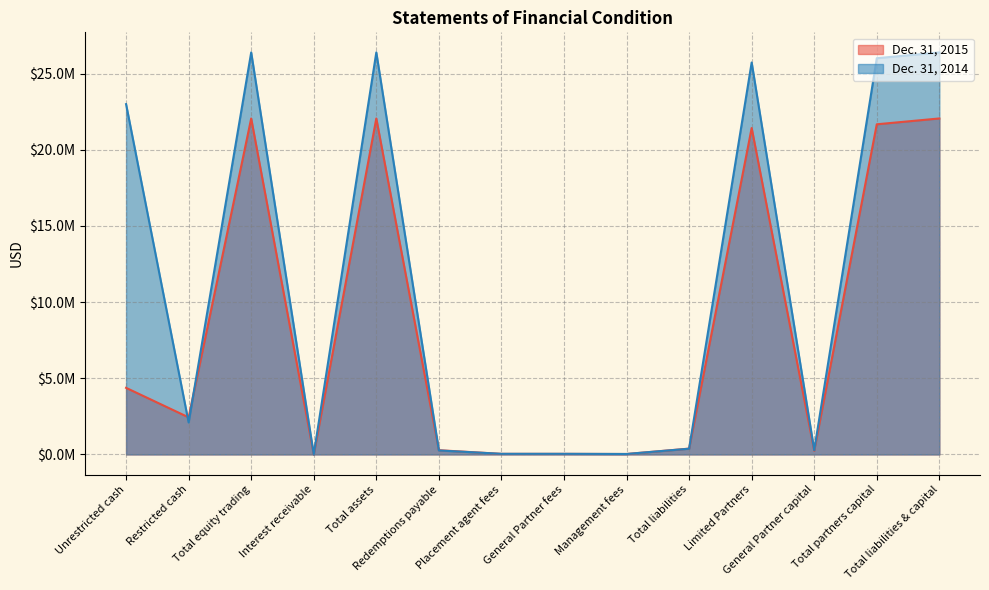

Reading right to left, list all the values displayed in this chart.

Dec. 31, 2015: Total liabilities & capital=22058336	Total partners capital=21675111	General Partner capital=243785	Limited Partners=21431326	Total liabilities=383225	Management fees=28569	General Partner fees=38090	Placement agent fees=38090	Redemptions payable=278476	Total assets=22058336	Interest receivable=605	Total equity trading=22057731	Restricted cash=2434648	Unrestricted cash=4372856
Dec. 31, 2014: Total liabilities & capital=26392598	Total partners capital=26014790	General Partner capital=282949	Limited Partners=25731841	Total liabilities=377808	Management fees=31454	General Partner fees=41938	Placement agent fees=41938	Redemptions payable=262478	Total assets=26392598	Interest receivable=118	Total equity trading=26392480	Restricted cash=2100772	Unrestricted cash=22998465